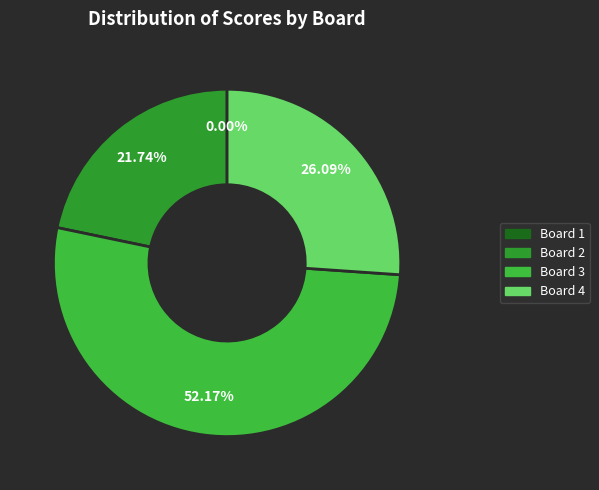

The Board 1 slice represents 0% of the pie. True or false?

True